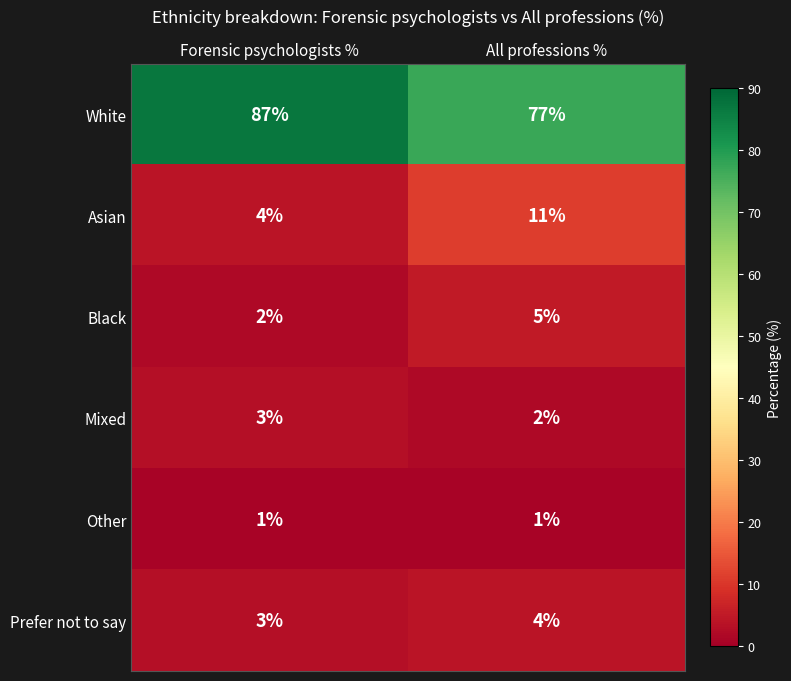

Which series has the widest spread of values?

White